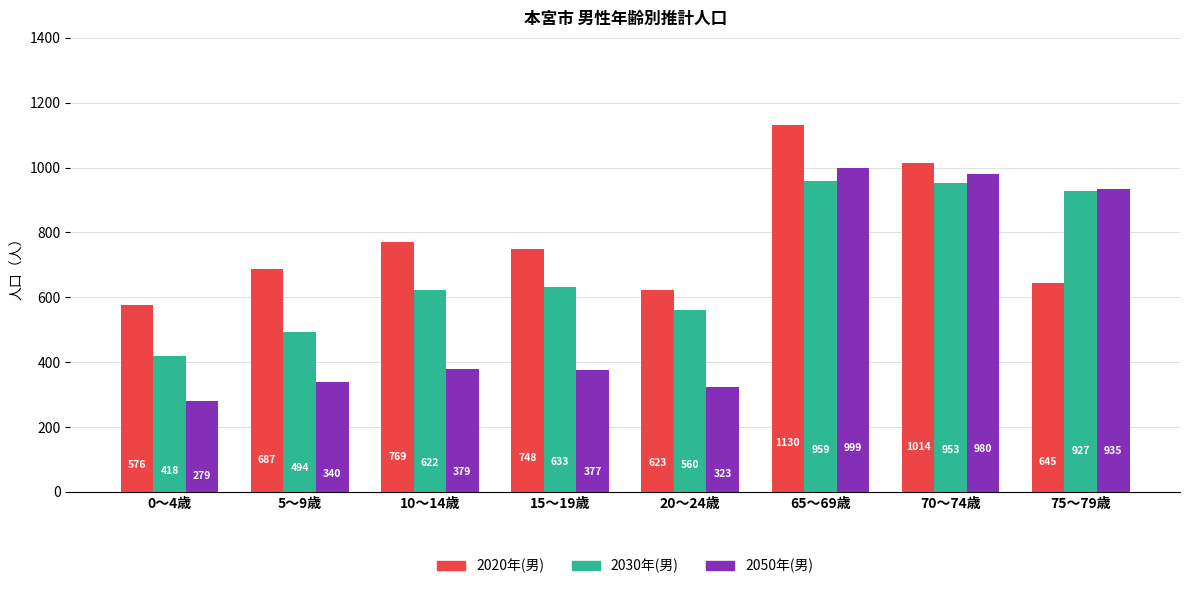

What is the label of the 8th bar from the right?

0～4歳